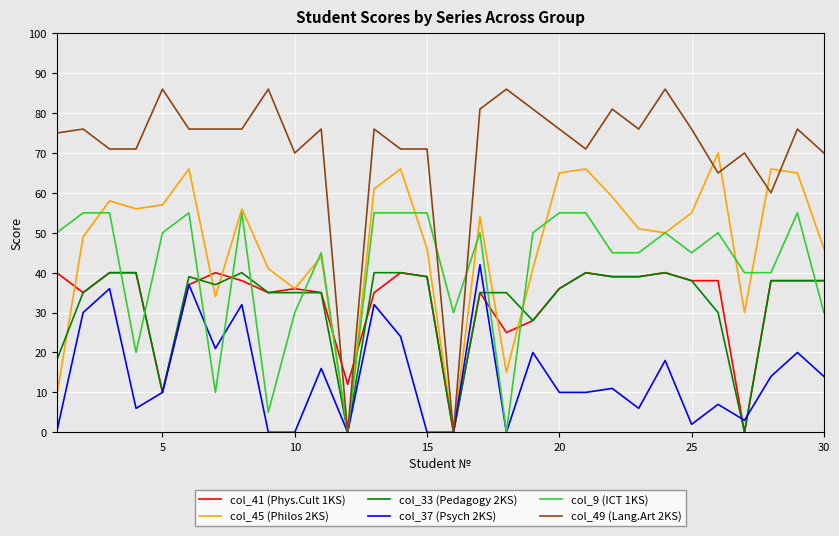

Which series has the largest total across all categories?

col_49 (Lang.Art 2KS)